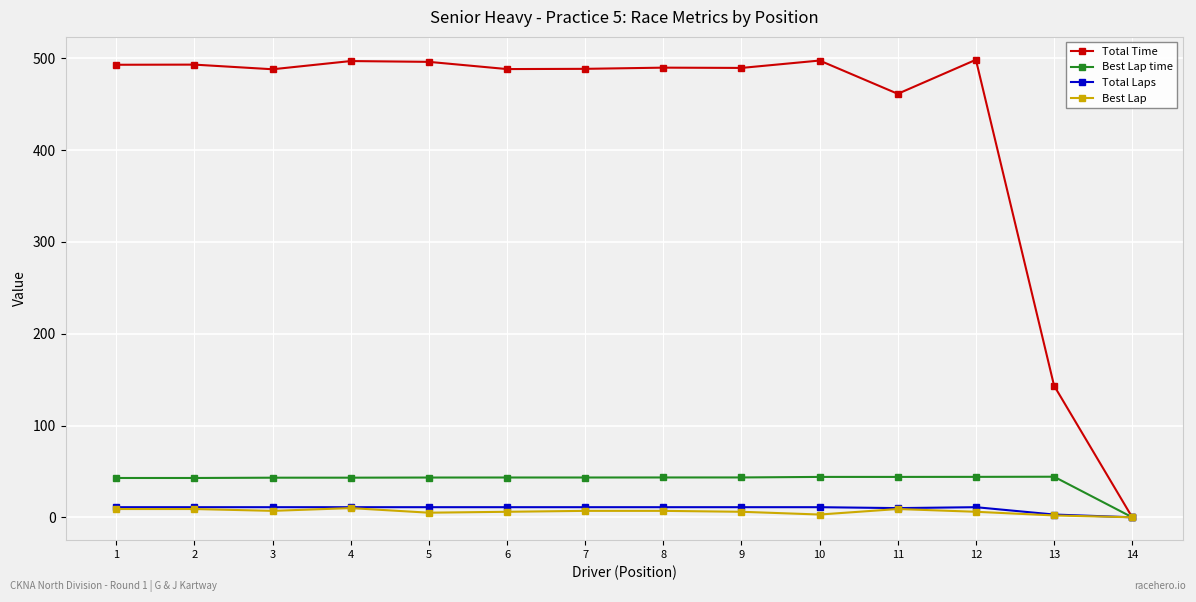

True or false: Best Lap has a value of 2.0 at 13.

True